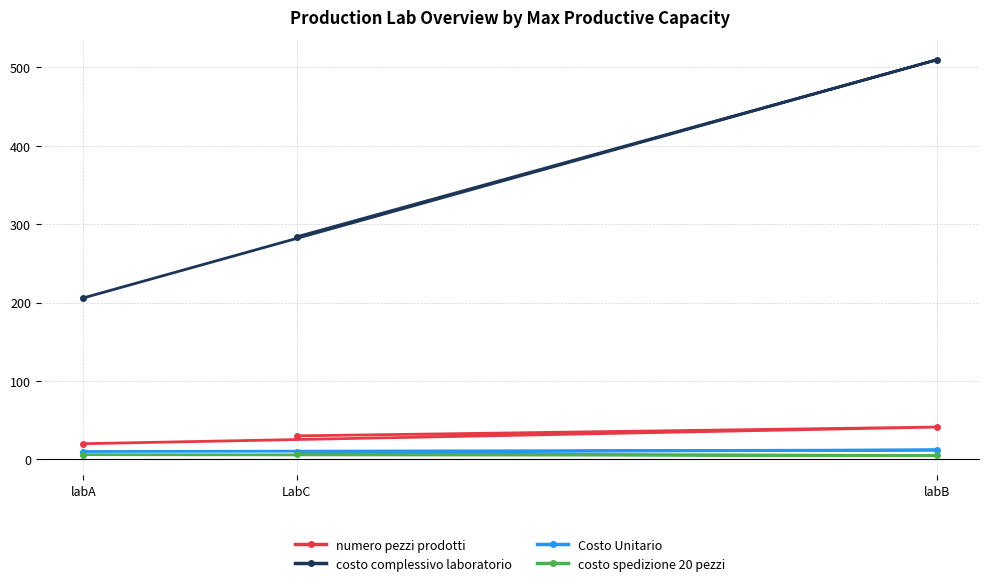

What is the label of the 3rd point from the left?

labB